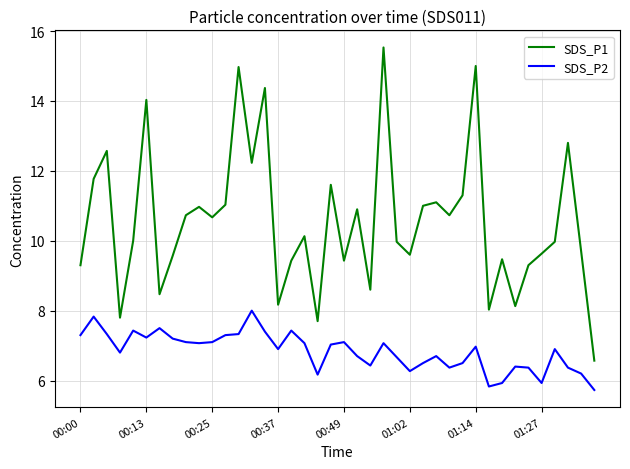

True or false: SDS_P2 and SDS_P1 intersect in this chart.

False